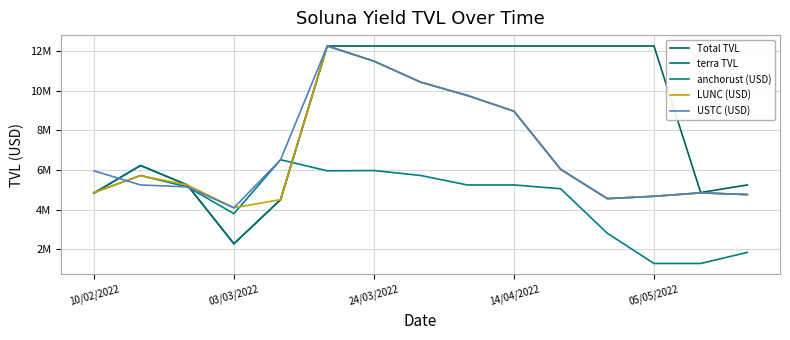

What is the difference between the second highest and second lowest values in the USTC (USD) series?

6933006.9